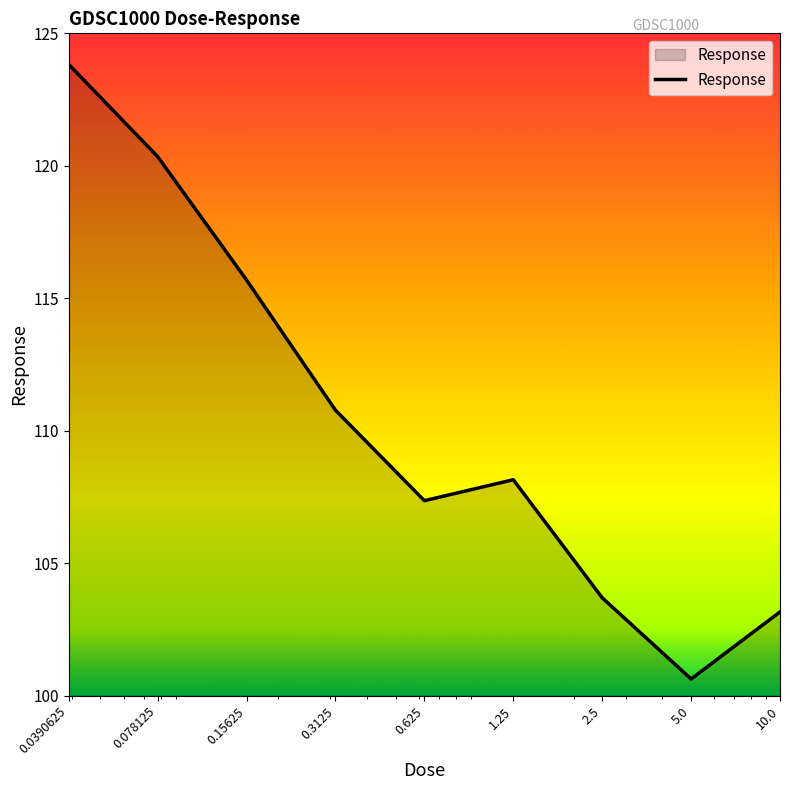

What is the minimum value shown in the chart?

100.6